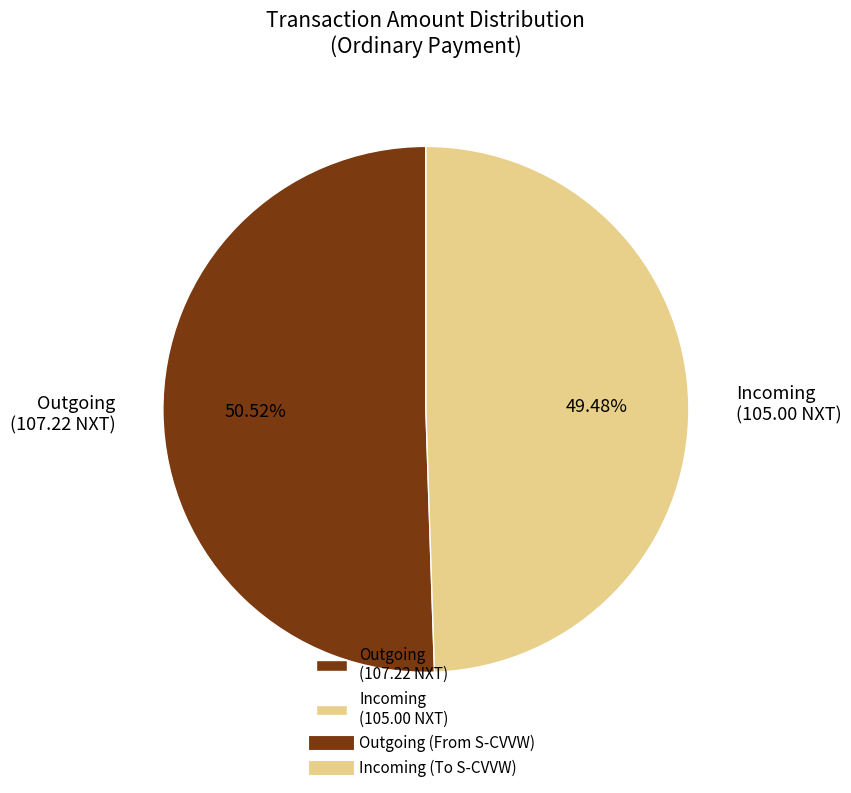

Approximately how many times larger is the value at Outgoing (107.22 NXT) compared to Incoming (105.00 NXT)?

1.0